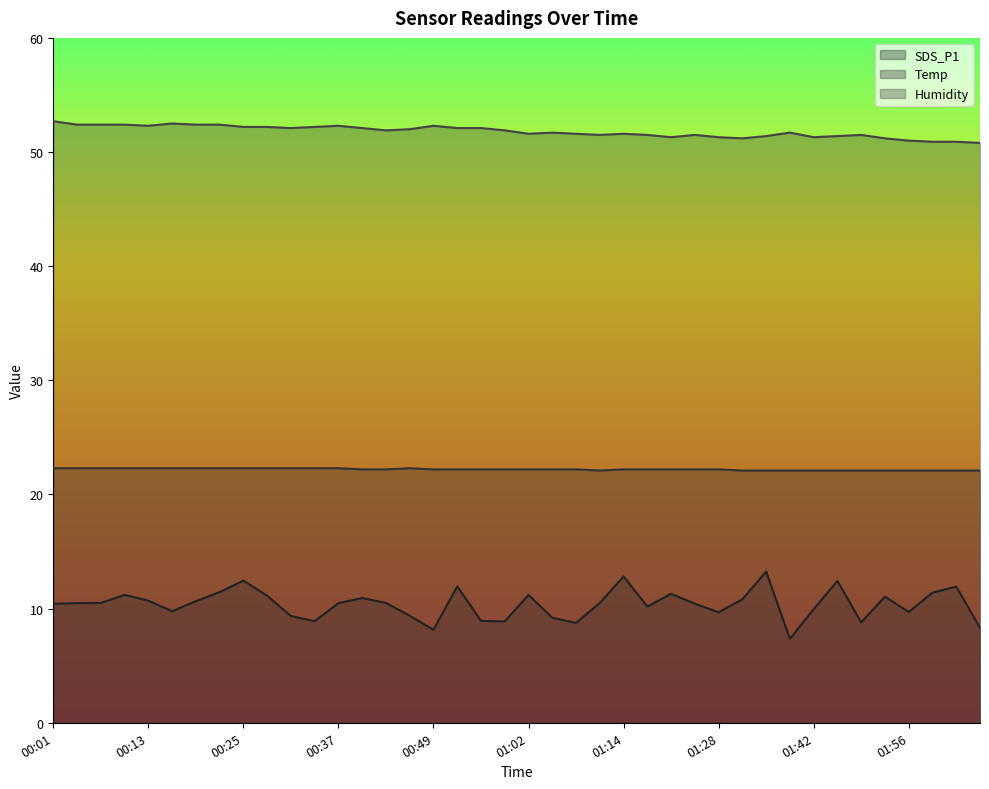

How many series are shown in this chart?

3